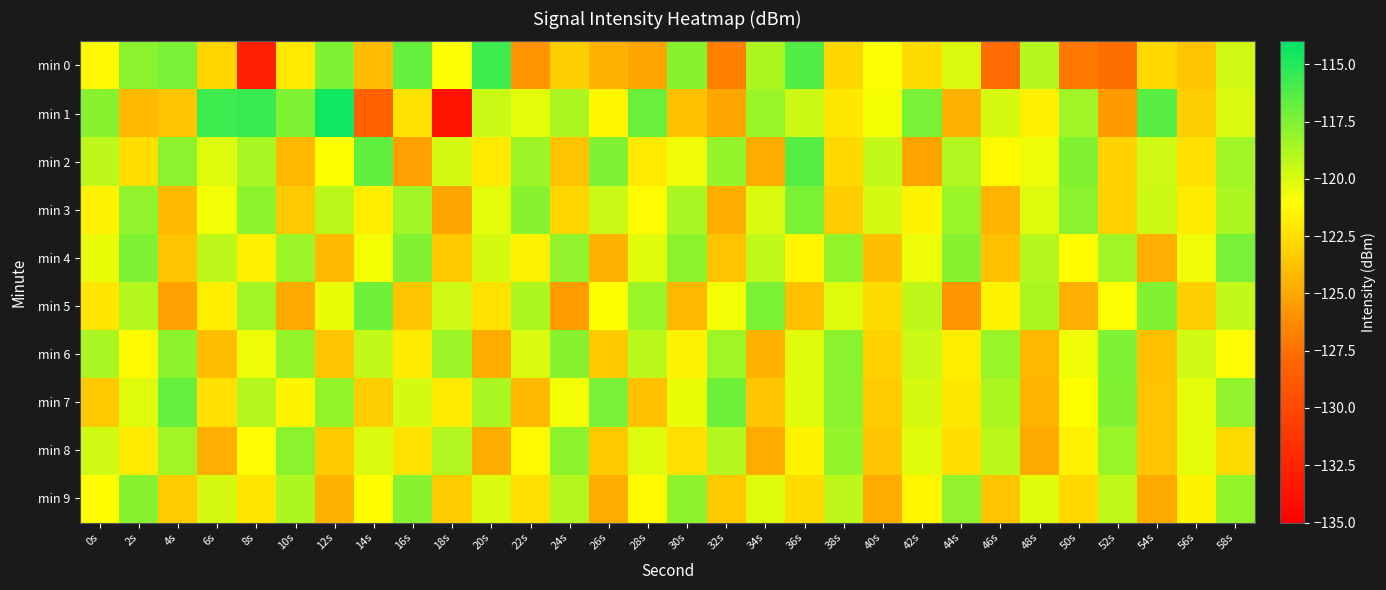

Which series changed the most between 8s and 40s?

min 0